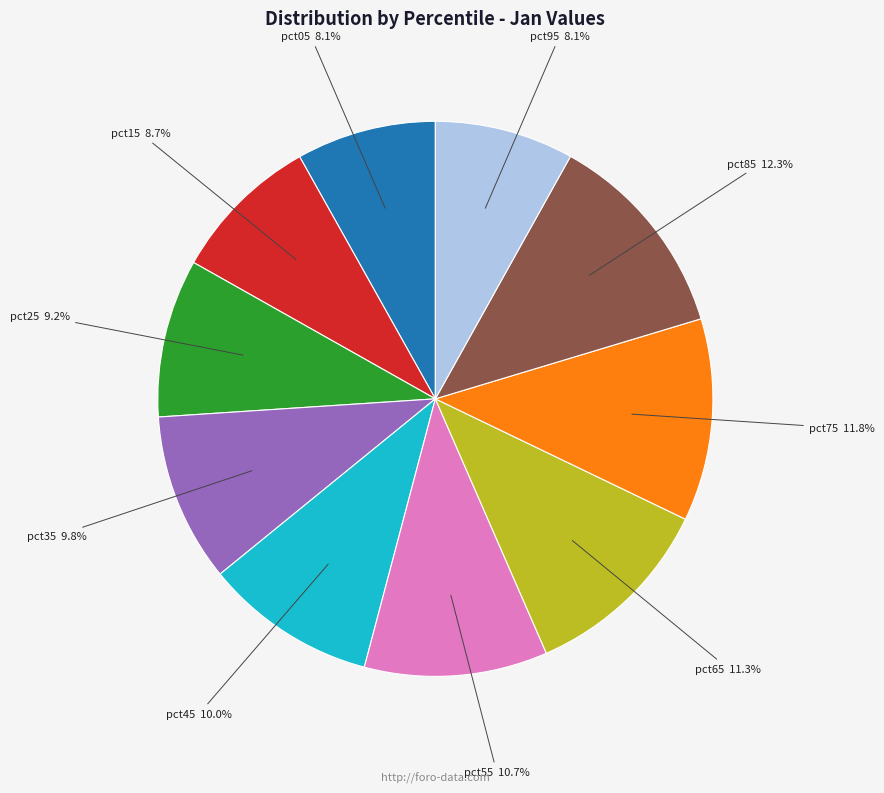

How many slices are in this pie chart?

10